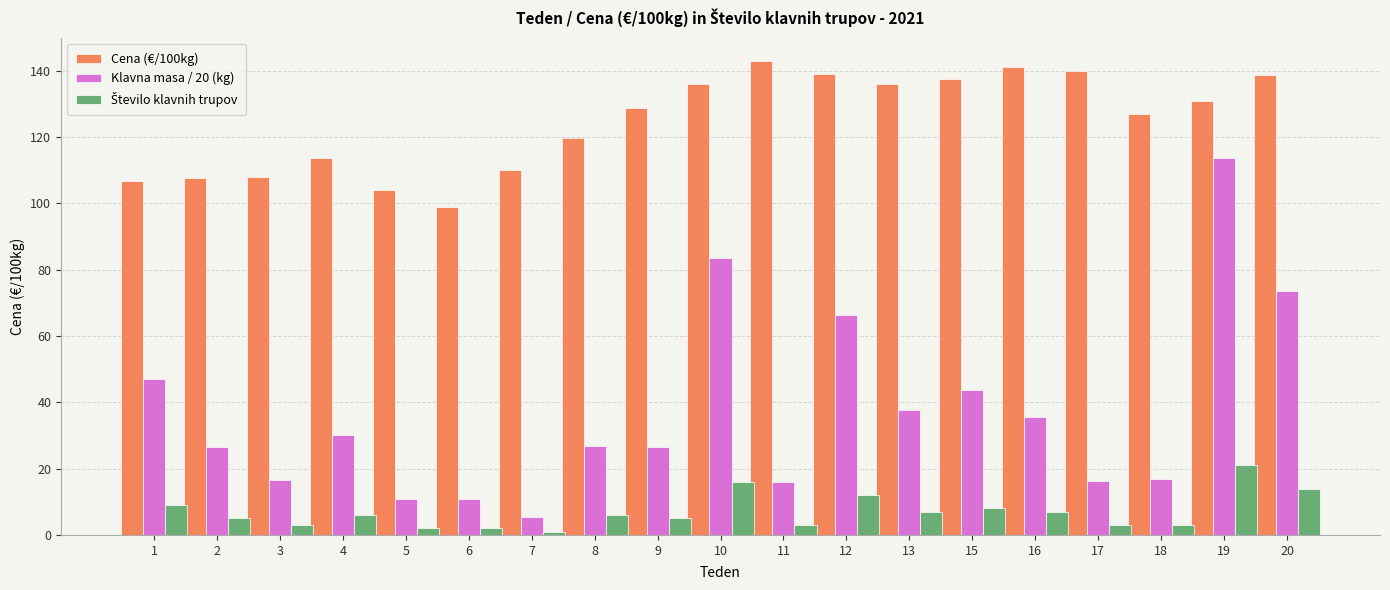

Which series changed the most between 3 and 10?

Klavna masa / 20 (kg)